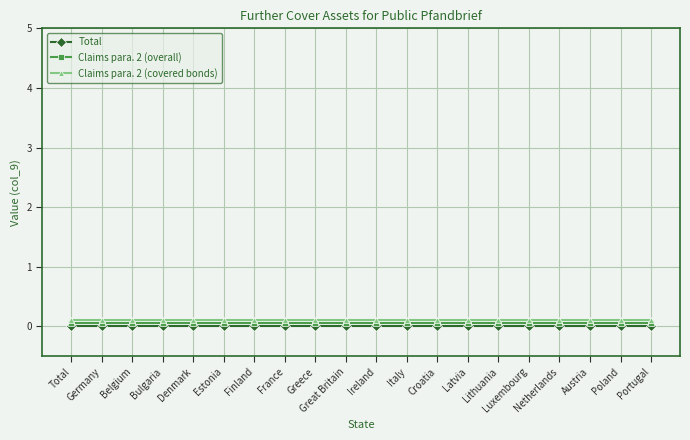

Does the chart display data point markers on the line(s)?

Yes